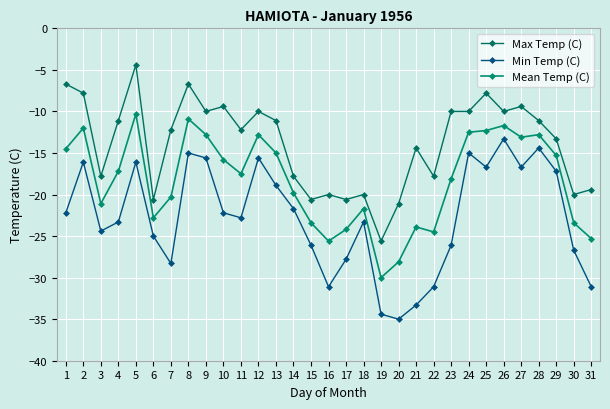

Count the number of data series in this chart.

3